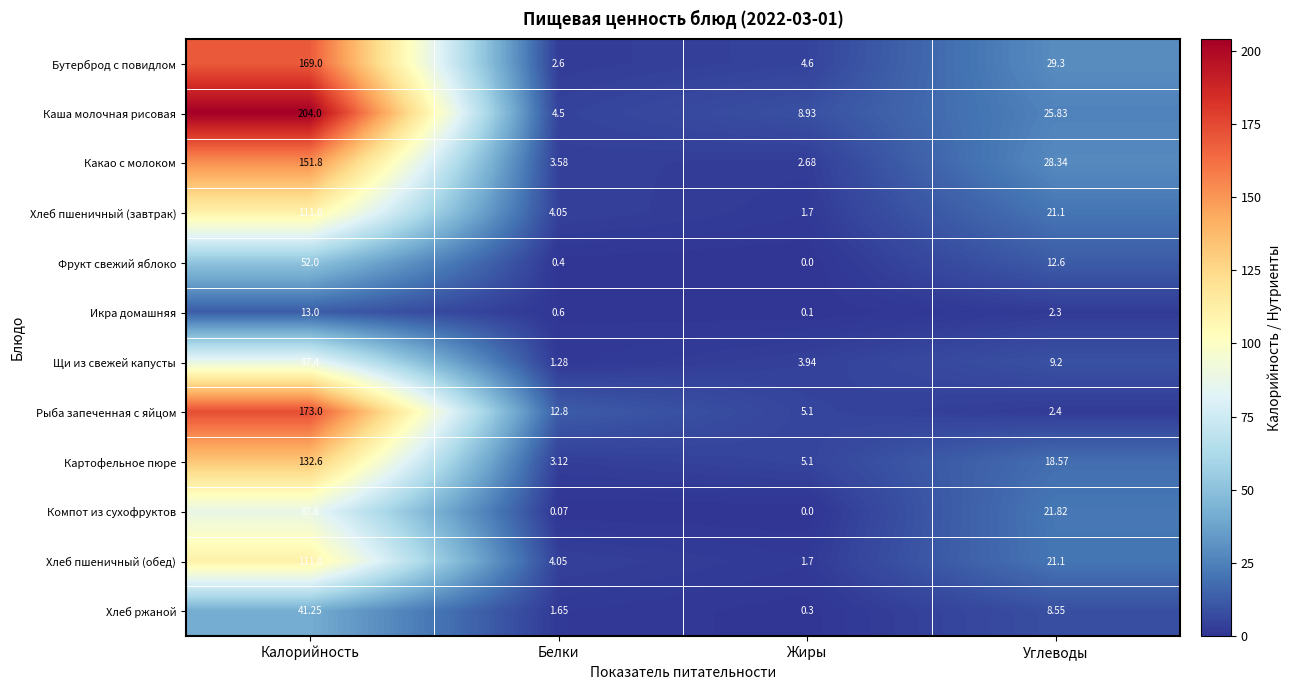

Rank the categories by Щи из свежей капусты value from highest to lowest.

Калорийность, Углеводы, Жиры, Белки